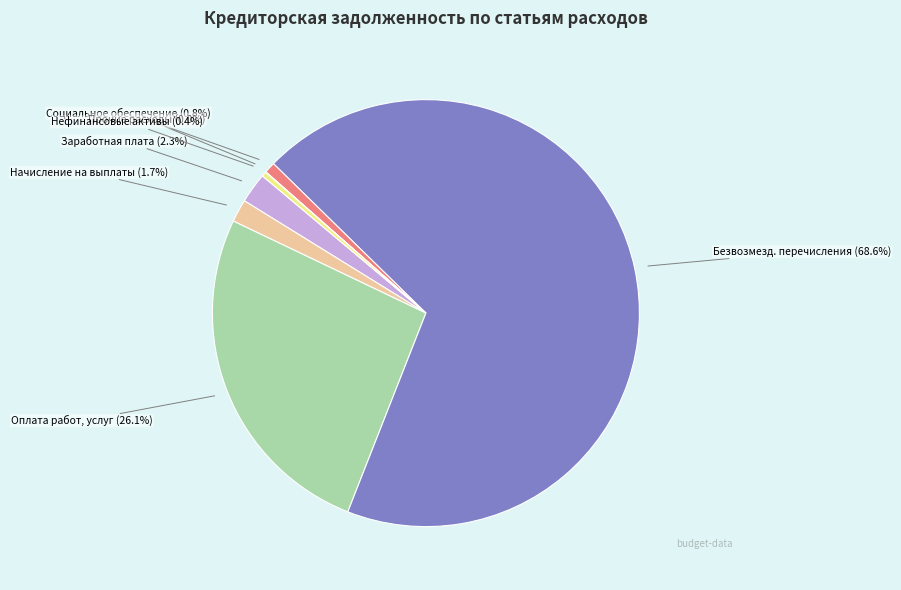

Combined, what portion of the pie is Нефинансовые активы and Оплата работ, услуг?

26.5%